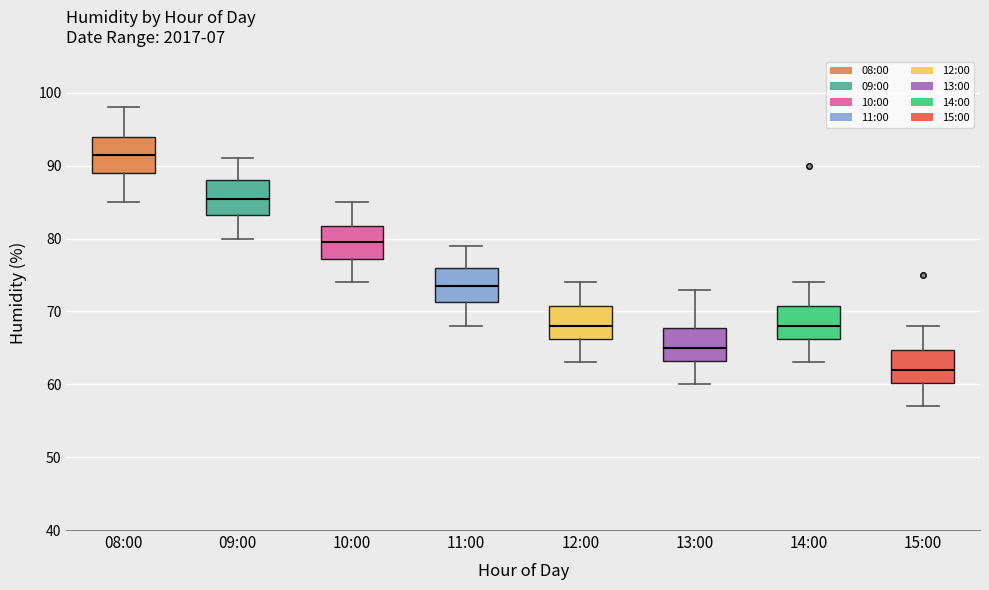

Reading left to right, transcribe this box plot: for each box, give where its median line is, the range the box spans, and where its two whiskers end, as read against the y-axis. The values are not printed on the chart, so give them approximately, as read against the axis.

08:00: median 92, box 89 to 94, whiskers 85 to 98
09:00: median 86, box 83 to 88, whiskers 80 to 91
10:00: median 80, box 77 to 82, whiskers 74 to 85
11:00: median 74, box 71 to 76, whiskers 68 to 79
12:00: median 68, box 66 to 71, whiskers 63 to 74
13:00: median 65, box 63 to 68, whiskers 60 to 73
14:00: median 68, box 66 to 71, whiskers 63 to 74
15:00: median 62, box 60 to 65, whiskers 57 to 68